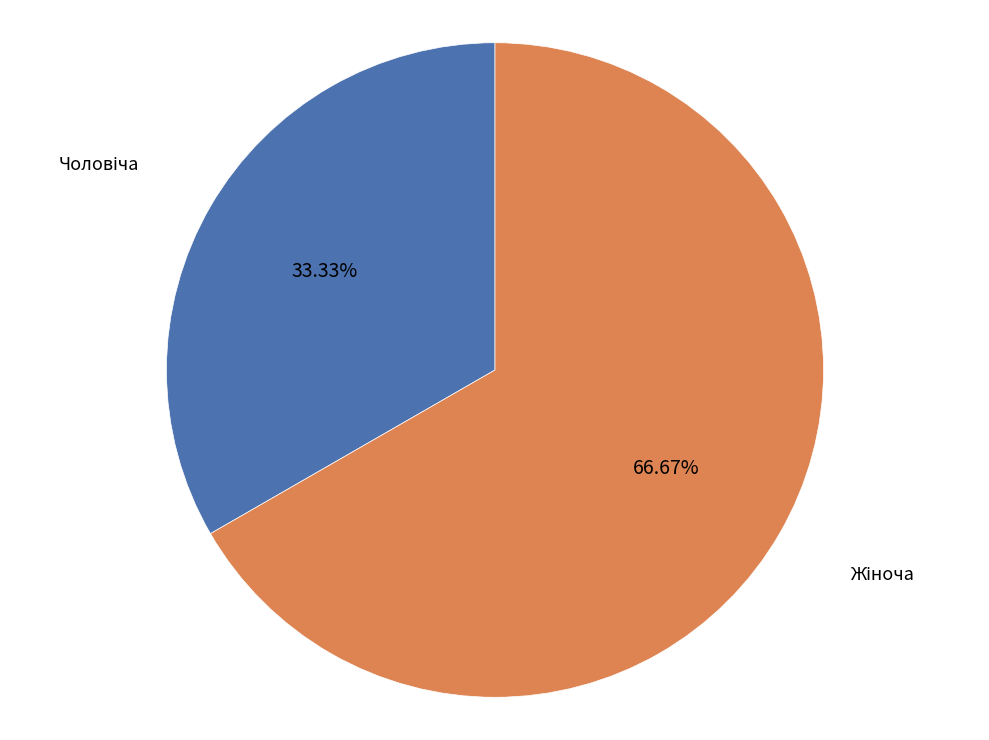

Does any single category account for the majority?

Yes